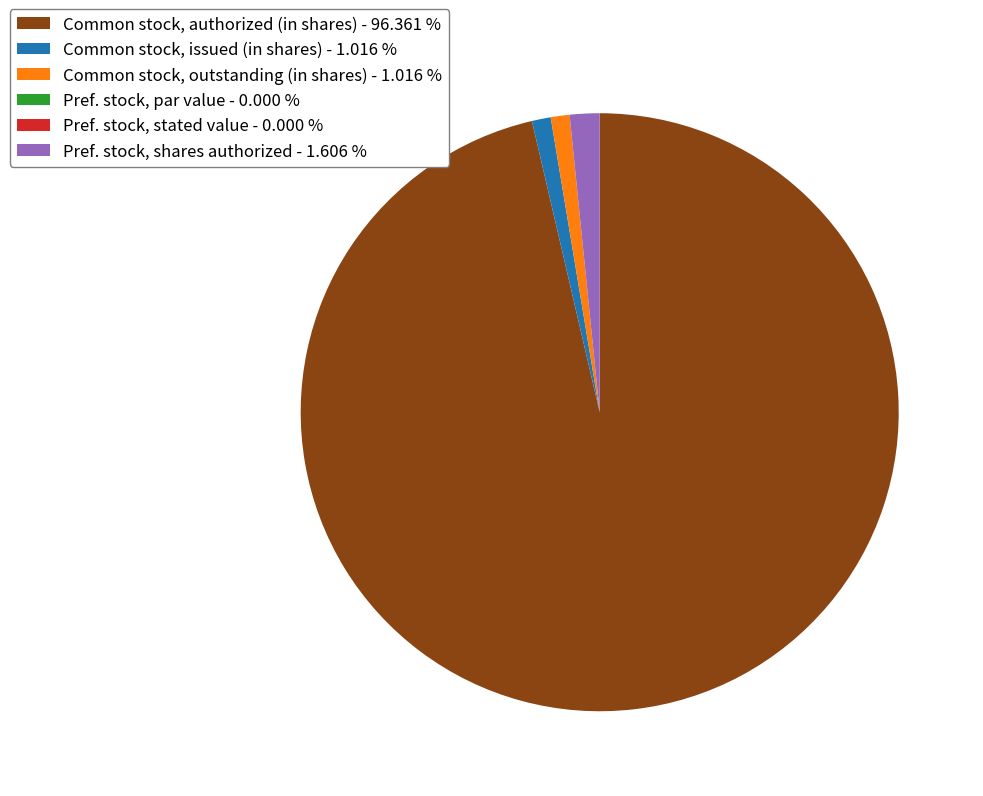

Between Common stock, authorized (in shares) - 96.361 % and Common stock, issued (in shares) - 1.016 %, which is larger?

Common stock, authorized (in shares) - 96.361 %